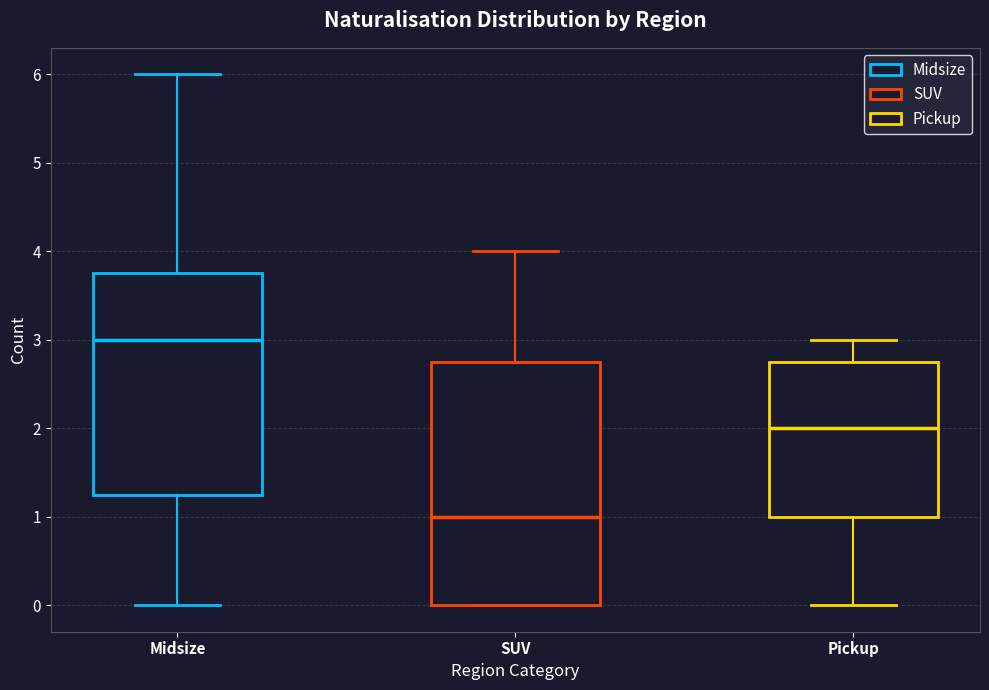

Which box's median line is the highest?

Midsize